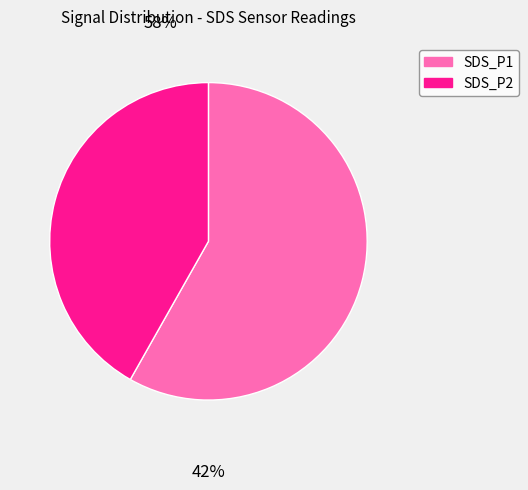

Does SDS_P1 represent more than half of the total?

Yes